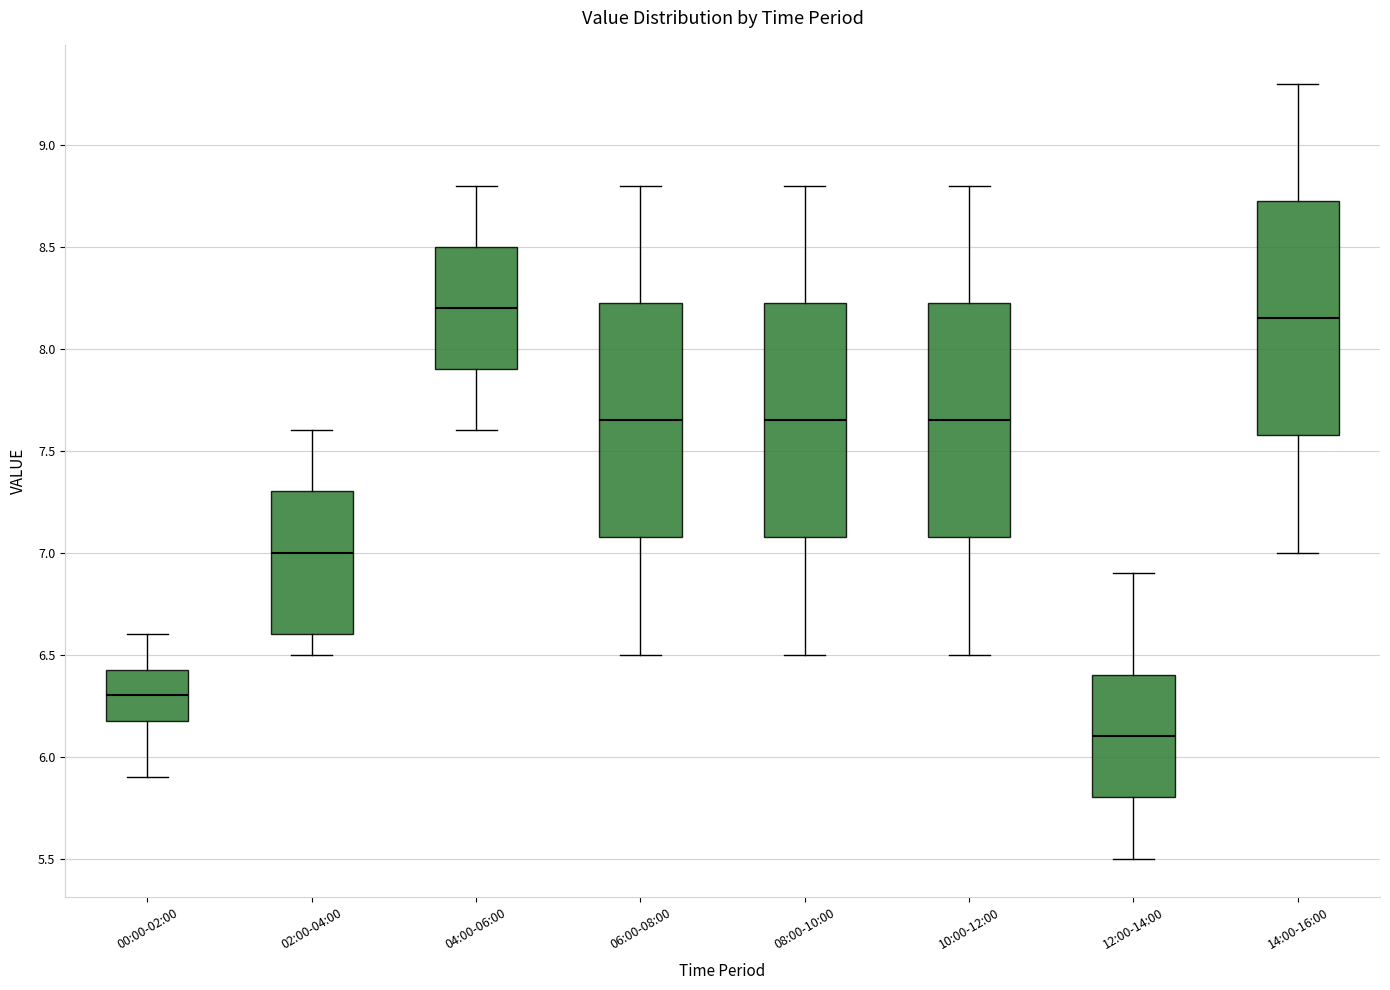

Where does the lower whisker of the box for 12:00-14:00 end on the y-axis? The values are not printed on the chart, so give them approximately, as read against the axis.

5.50